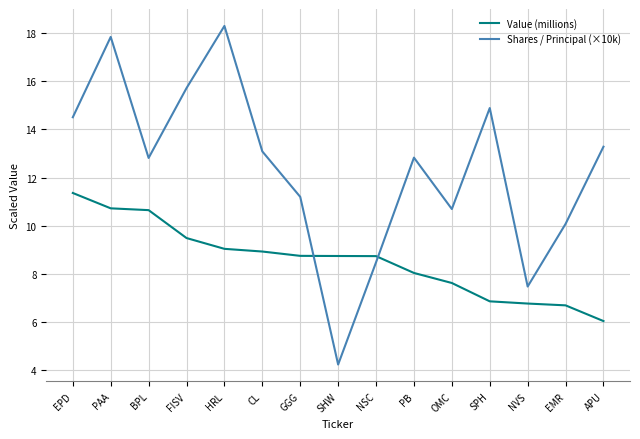

Does the chart display data point markers on the line(s)?

No